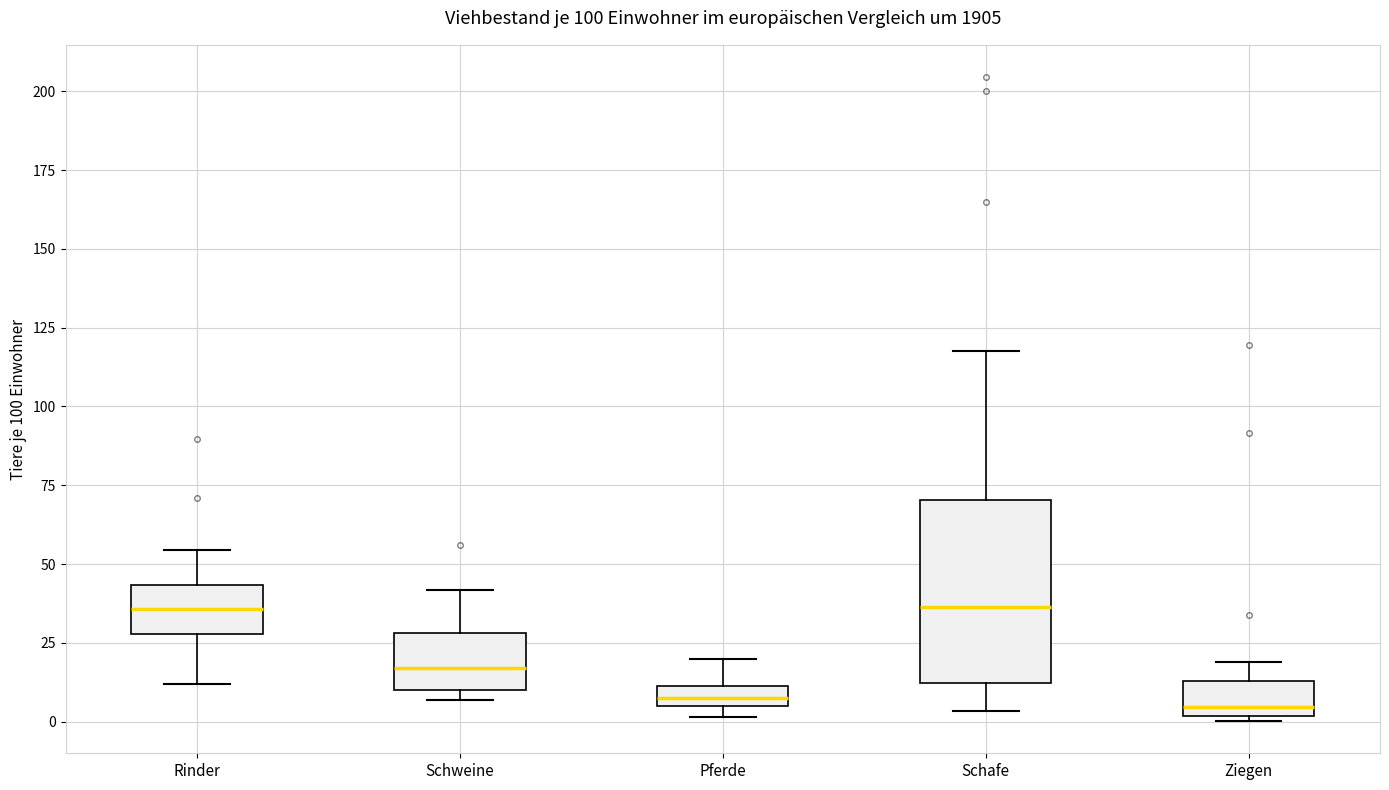

Which box is the tallest, from its lower edge to its upper edge?

Schafe